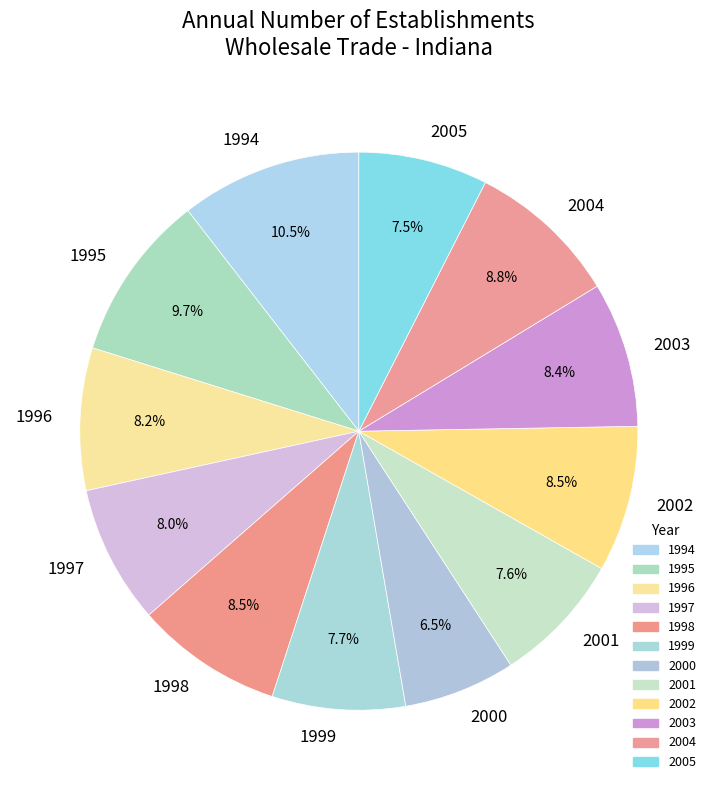

Which has a higher value, 2005 or 1994?

1994